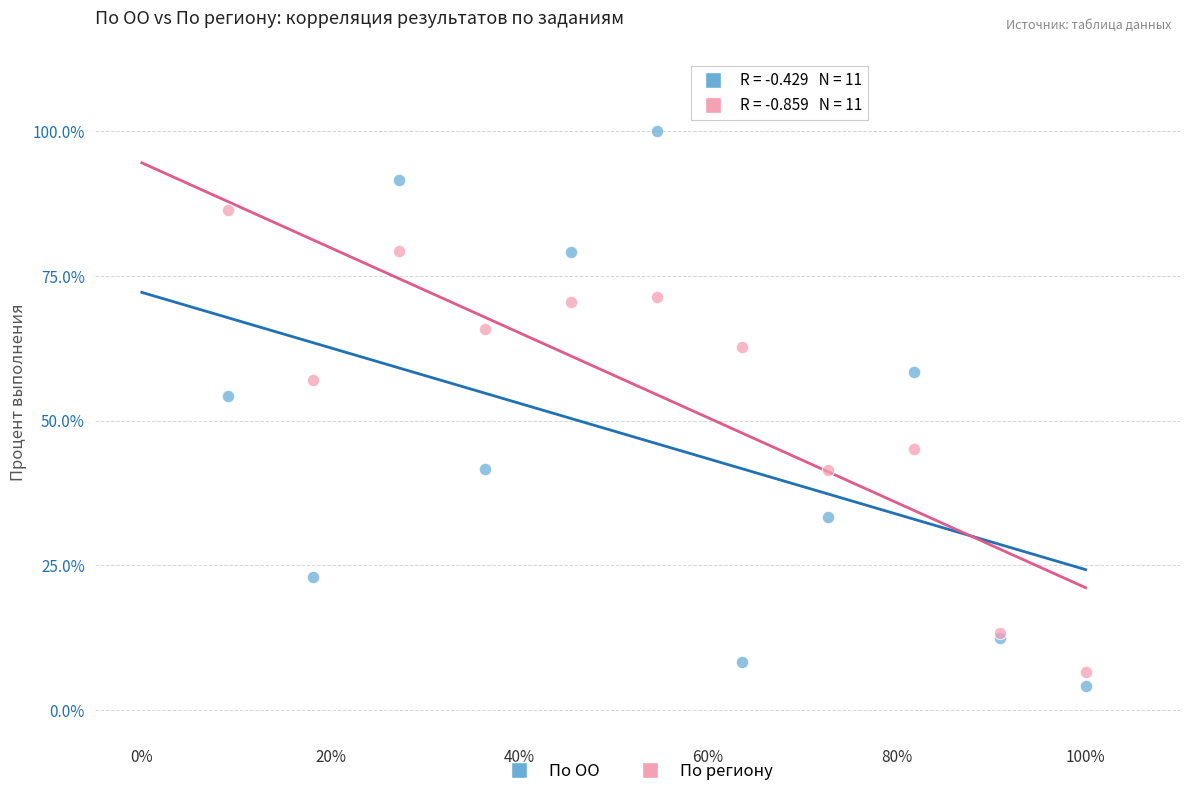

What are all the series names shown in the legend?

По ОО, По региону